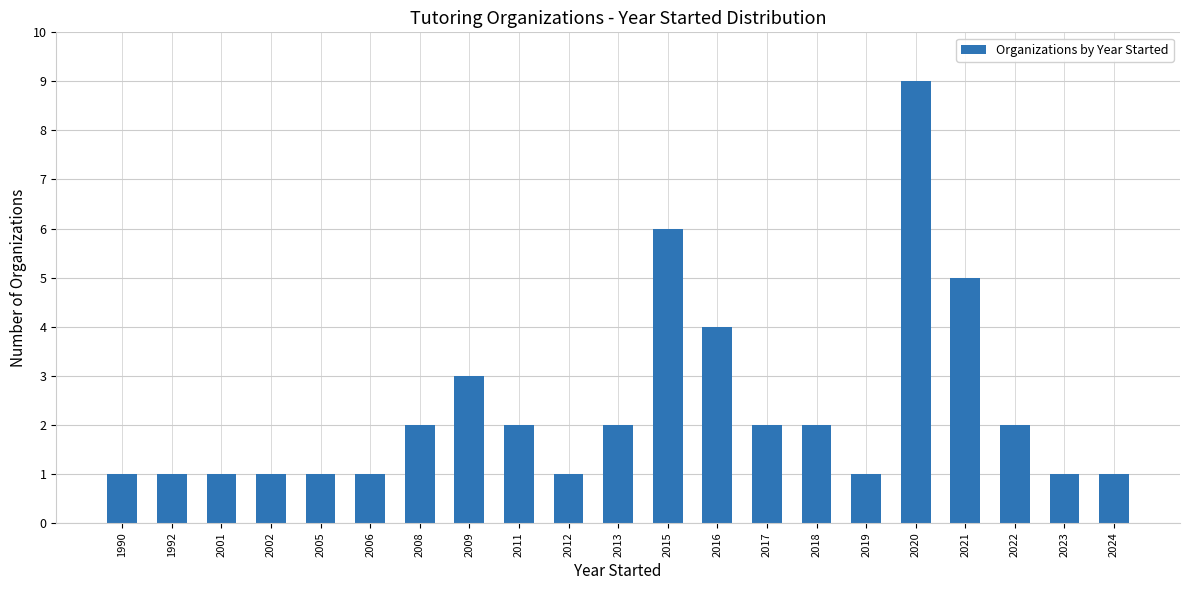

Does the chart contain stacked bars?

No